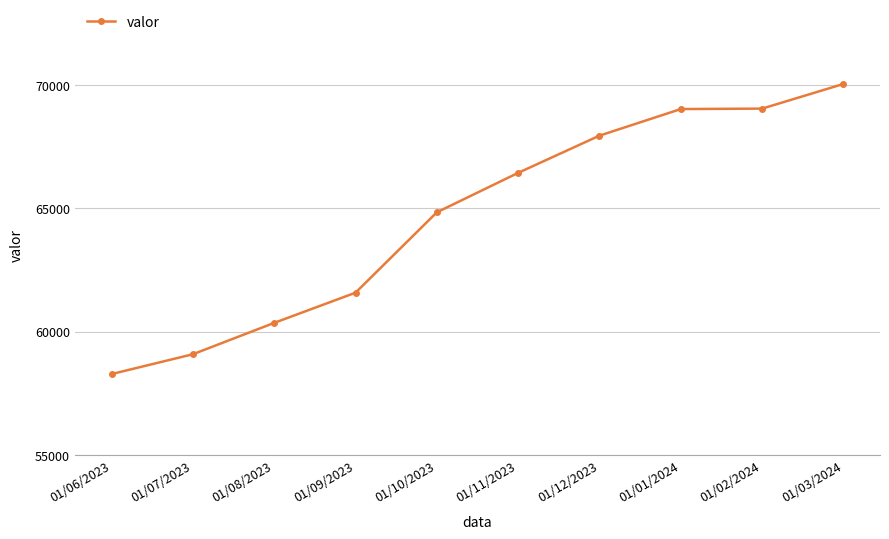

Read the value at 01/12/2023, to the nearest 100.

68000